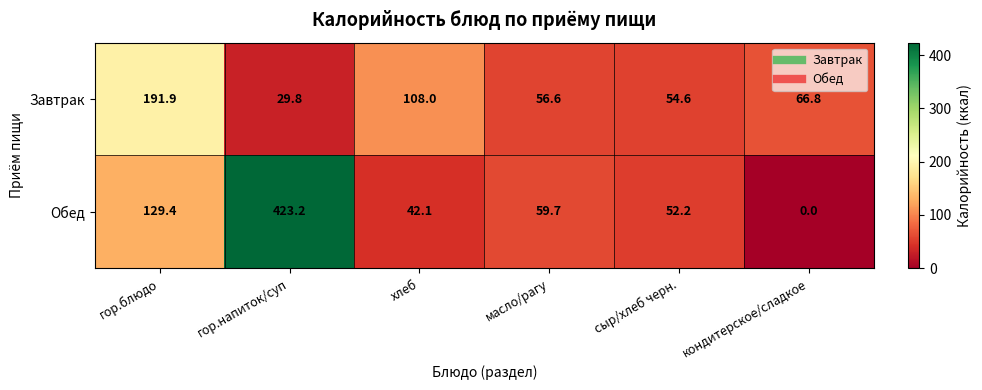

Count the number of categories in the chart.

6